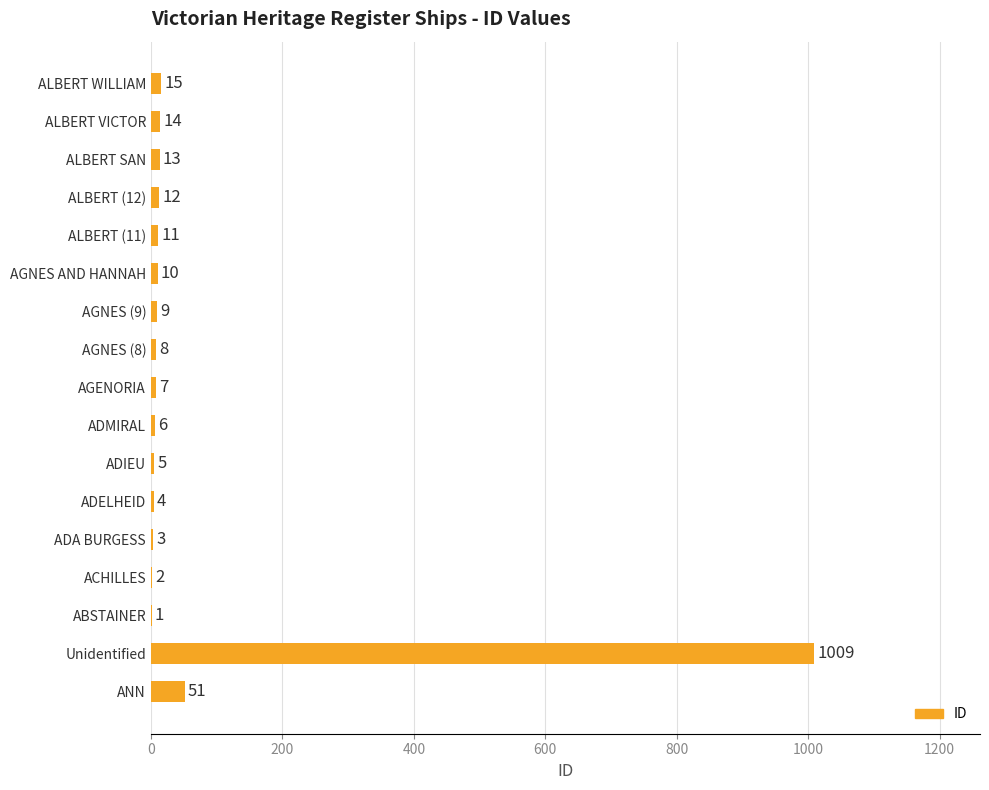

What value does the data have at ALBERT WILLIAM, to the nearest 10?

20